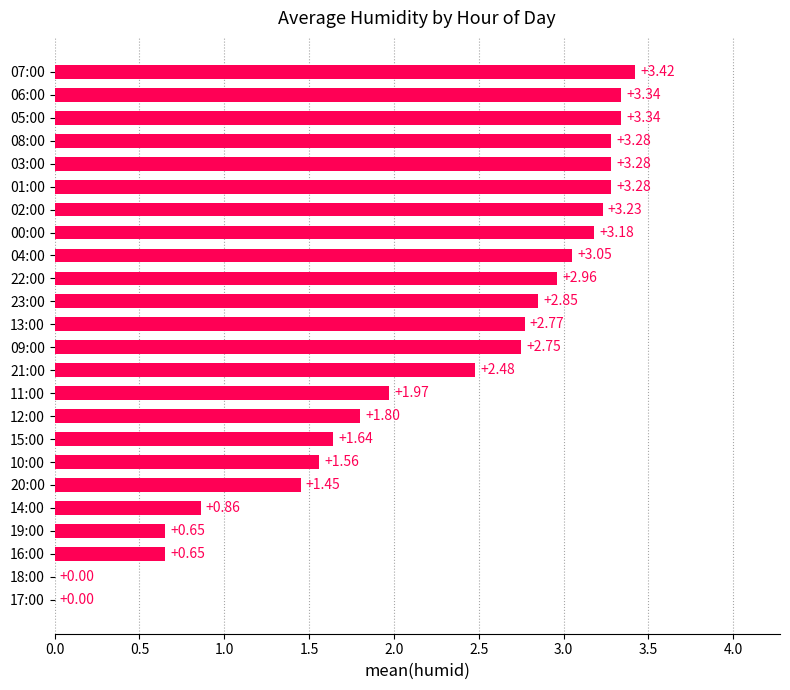

How many data points are above 2?

14